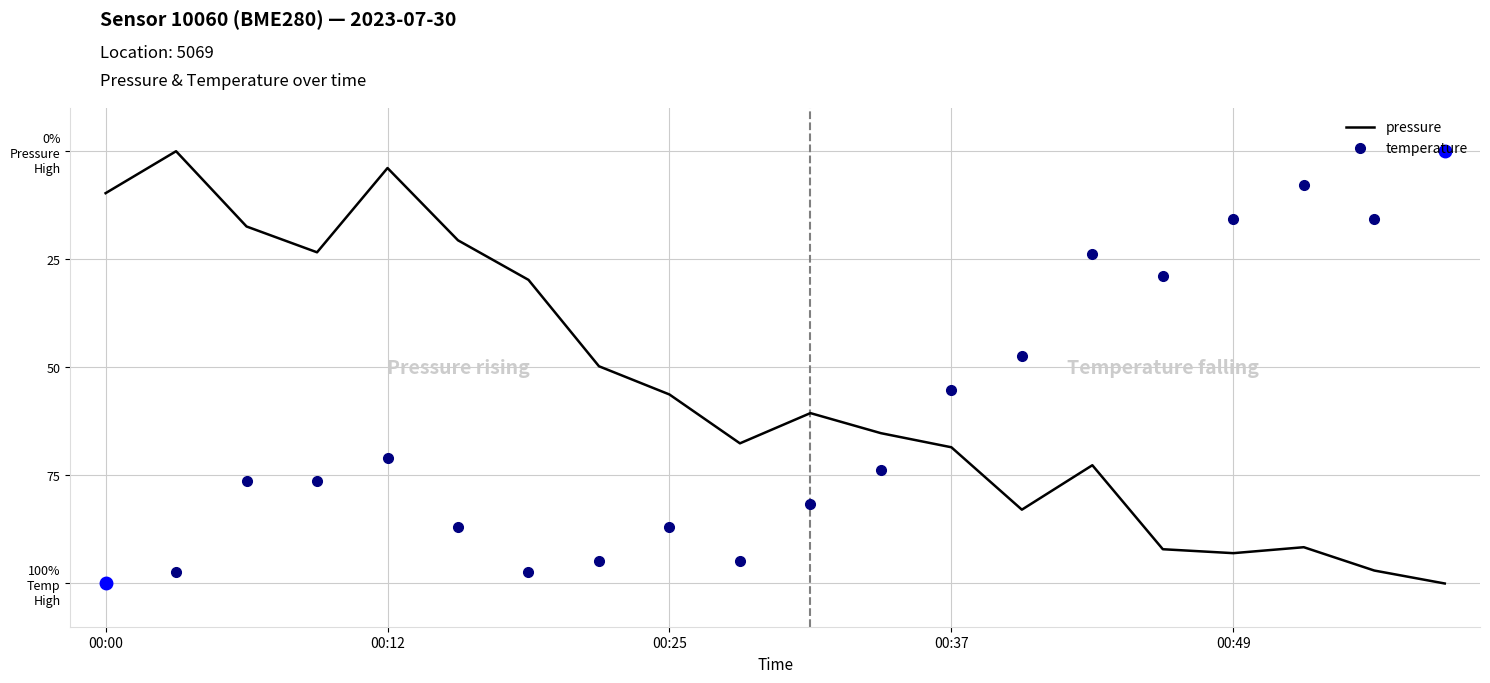

Rank the series by their maximum value, from lowest to highest.

pressure, temperature